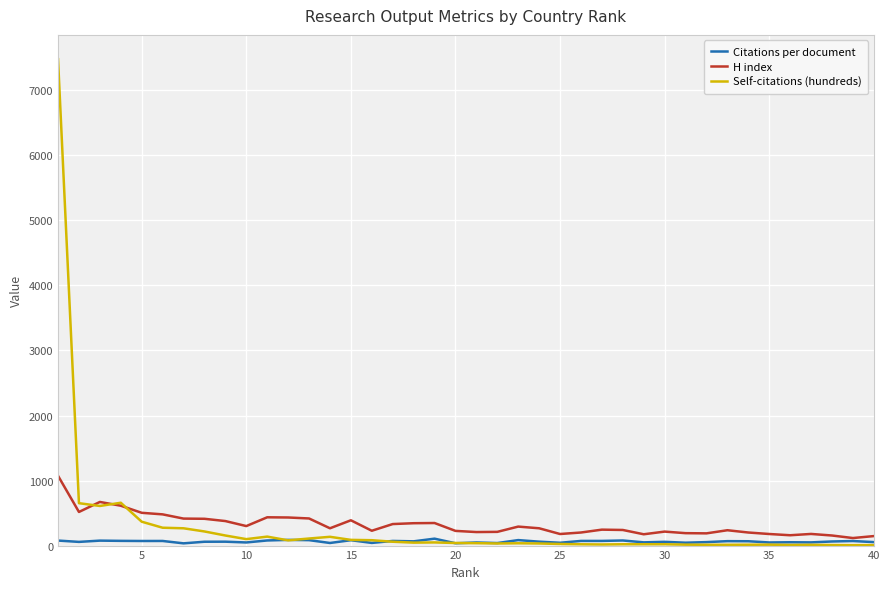

At how many categories does at least one series exceed 5297?

1